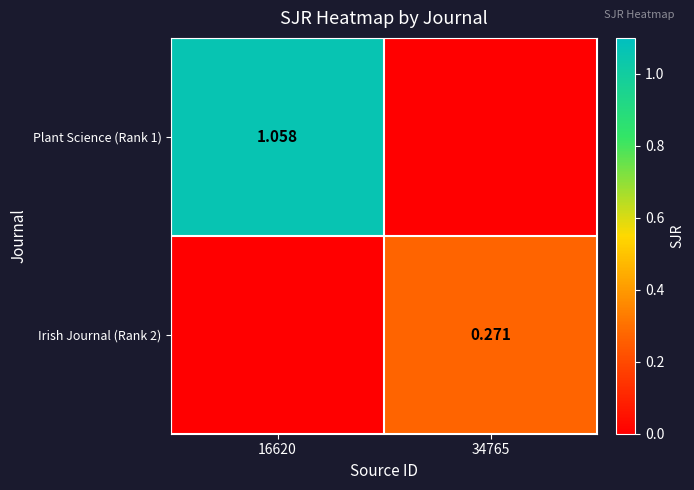

How many values in Plant Science (Rank 1) are above zero?

1